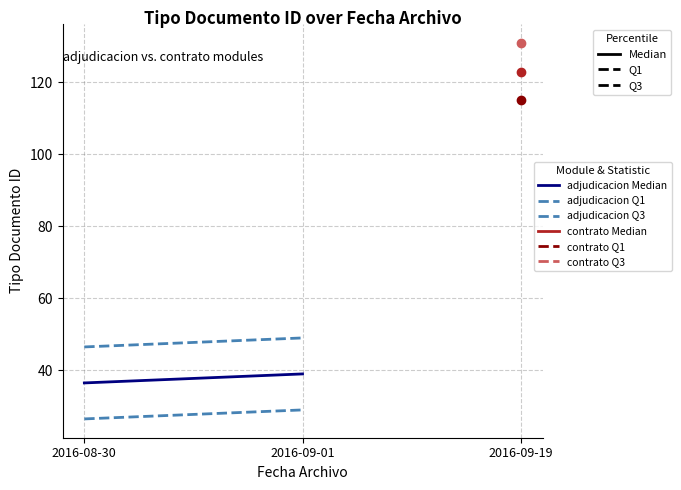

Between 2016-08-30 and 2016-09-01, which is larger?

2016-09-01